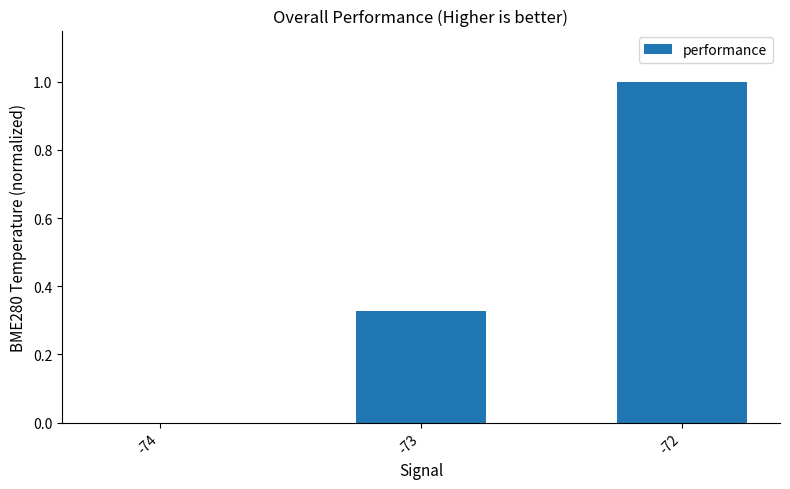

What is the maximum value shown in the chart?

1.0